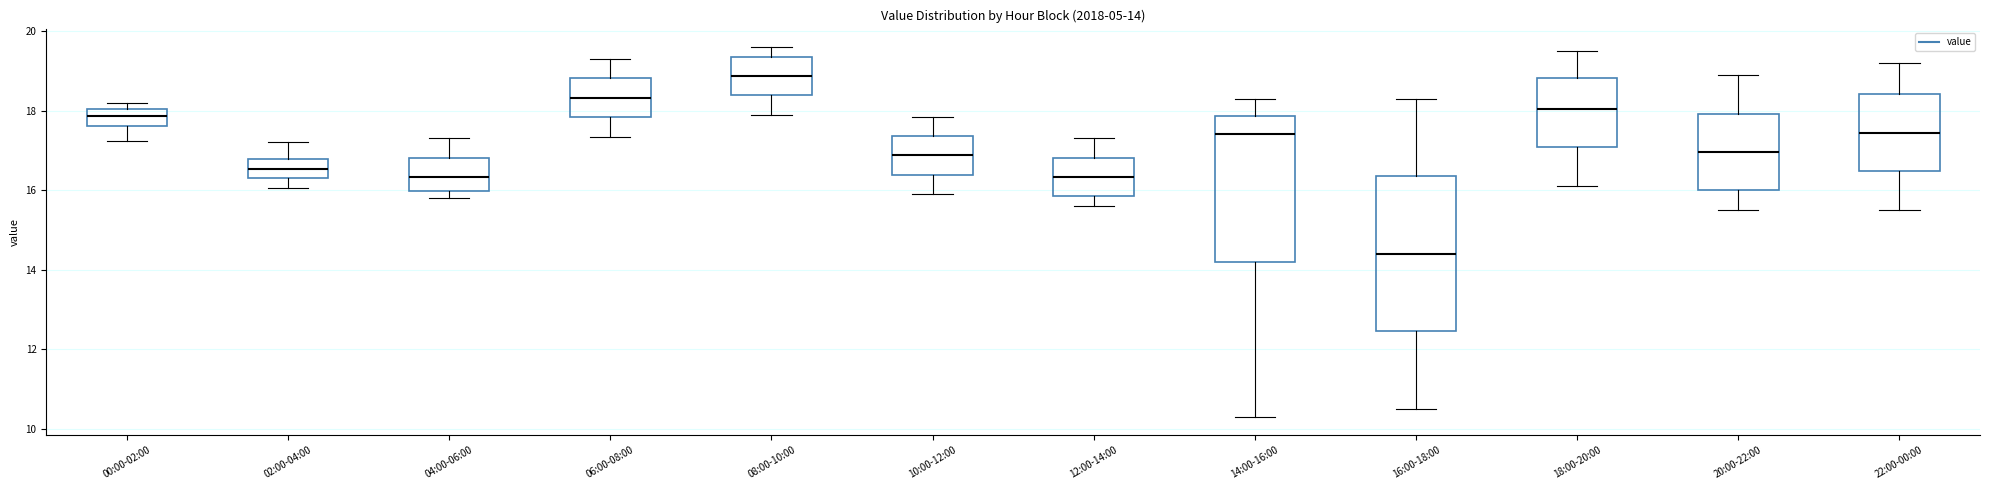

Which box is the tallest, from its lower edge to its upper edge?

16:00-18:00